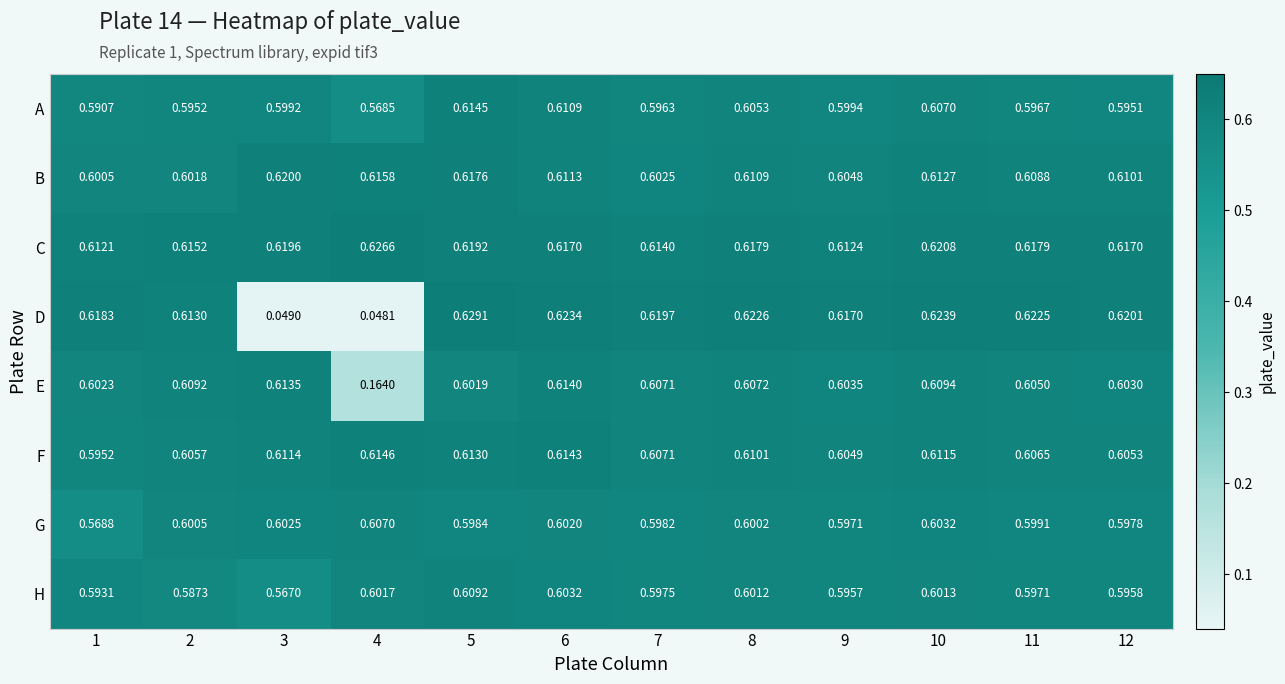

At 9, list the series in order from largest to smallest.

D, C, F, B, E, A, G, H